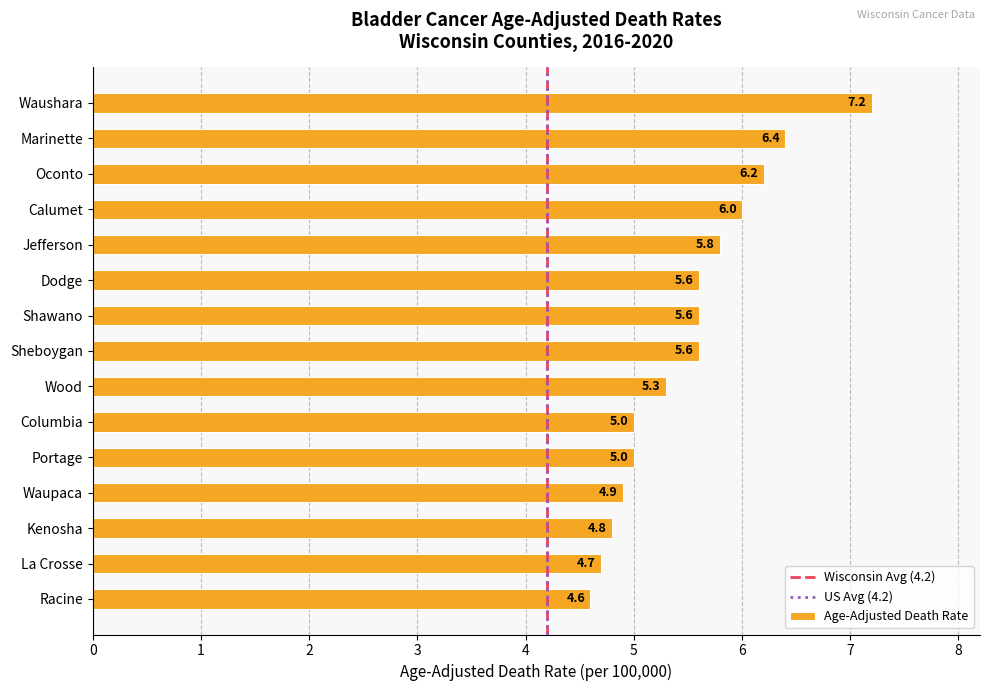

Reading bottom to top, list all the values displayed in this chart.

Racine=4.6	La Crosse=4.7	Kenosha=4.8	Waupaca=4.9	Portage=5.0	Columbia=5.0	Wood=5.3	Sheboygan=5.6	Shawano=5.6	Dodge=5.6	Jefferson=5.8	Calumet=6.0	Oconto=6.2	Marinette=6.4	Waushara=7.2